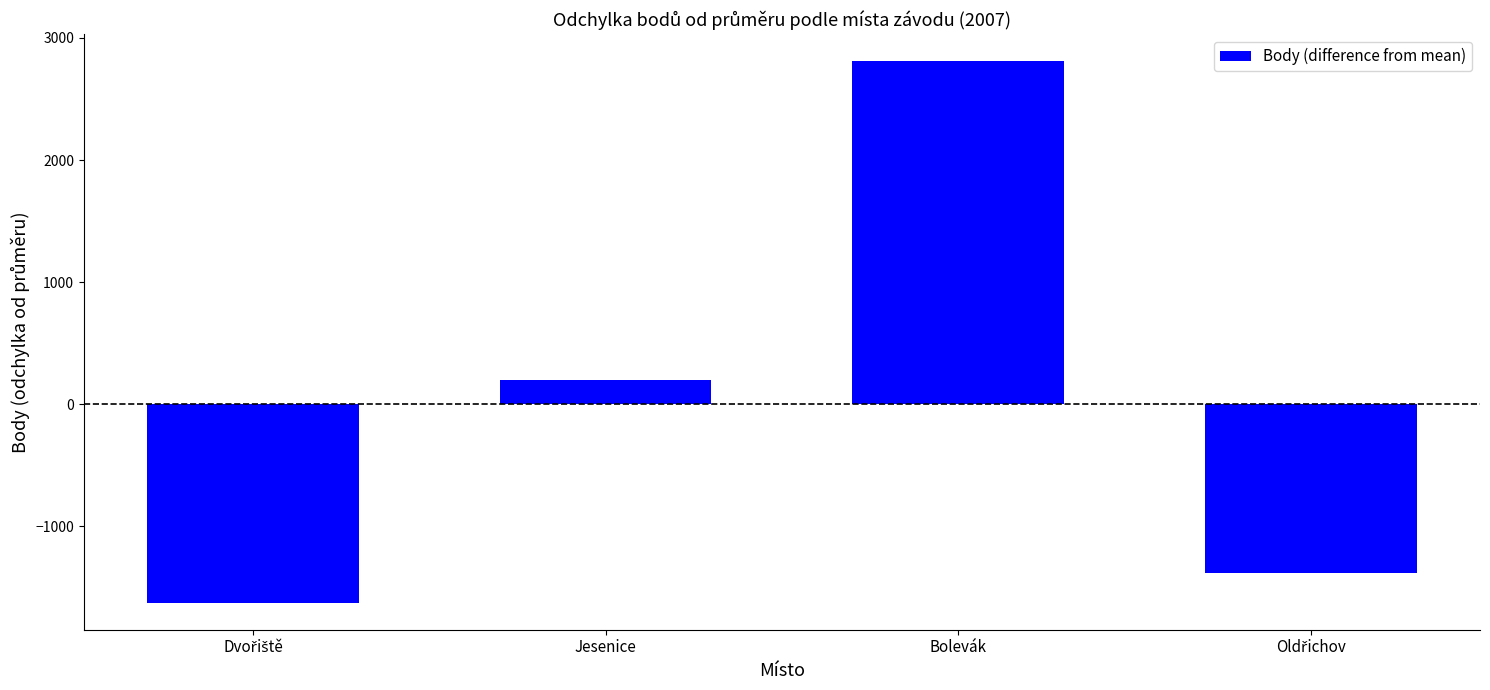

Is it true that the value at Bolevák is 2808.5?

True